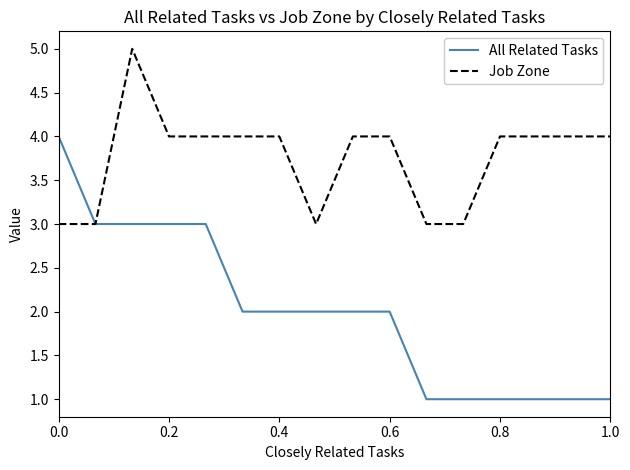

How many lines are shown in the chart?

2